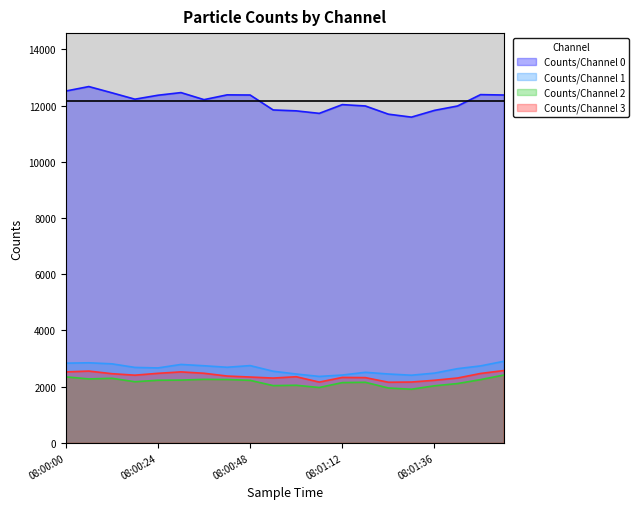

What value does the Counts/Channel 3 series have at 08:00:48, to the nearest 5?

2340